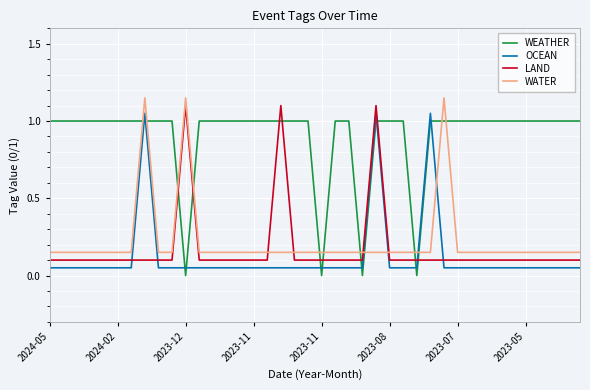

Which series ends up on top after the final intersection of LAND and OCEAN?

LAND